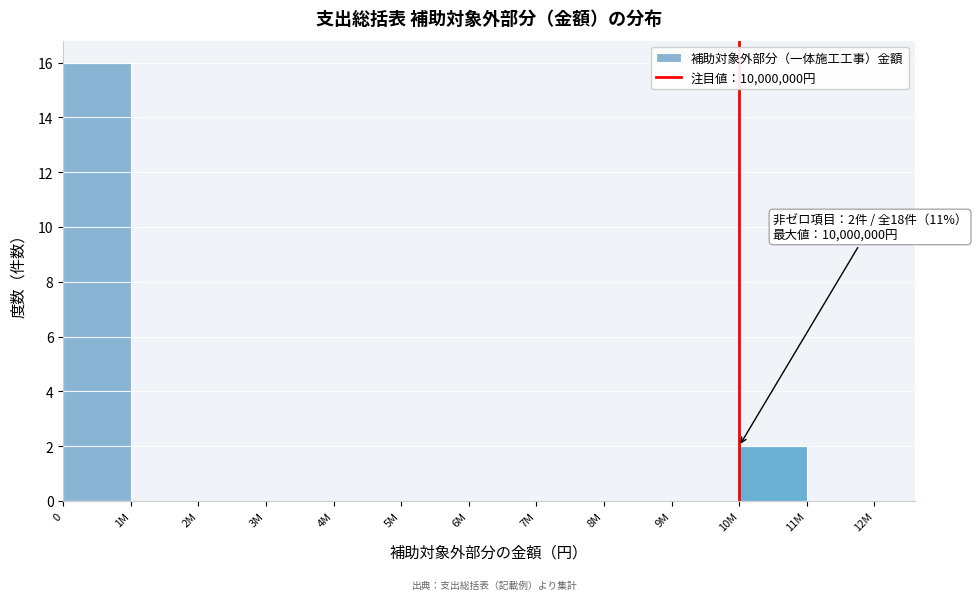

Reading left to right, what are all the values shown in this chart?

0=16	1M=0	2M=0	3M=0	4M=0	5M=0	6M=0	7M=0	8M=0	9M=0	10M=2	11M=0